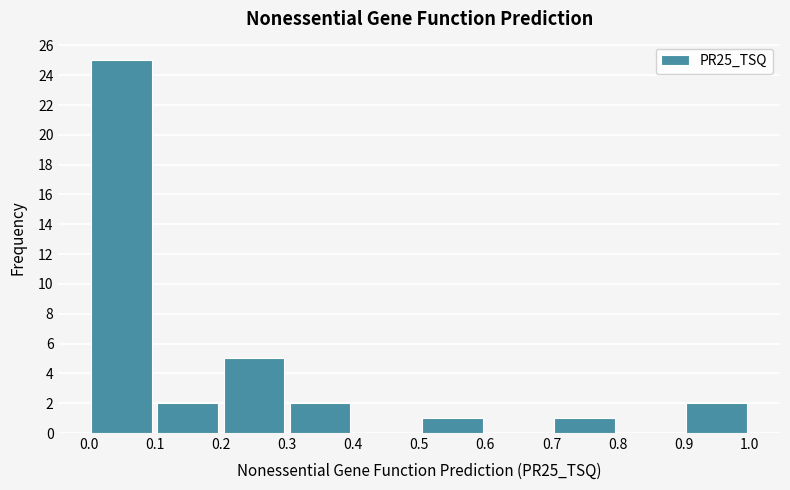

What is the height of the bar covering 0.1 to 0.2 on the x-axis? The values are not printed on the chart, so give them approximately, as read against the axis.

2